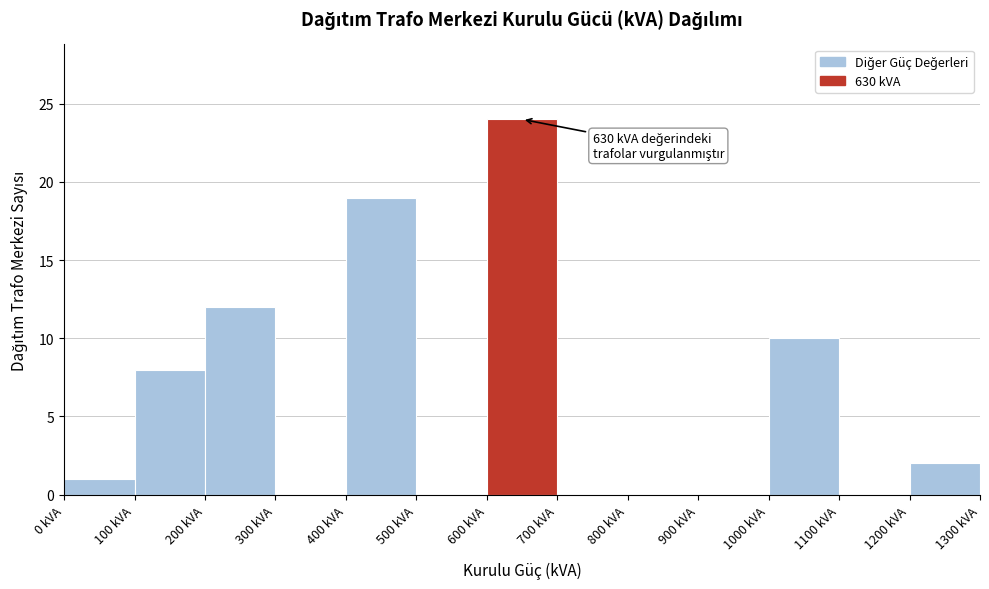

Over which range of the x-axis is the bar tallest?

600 to 700